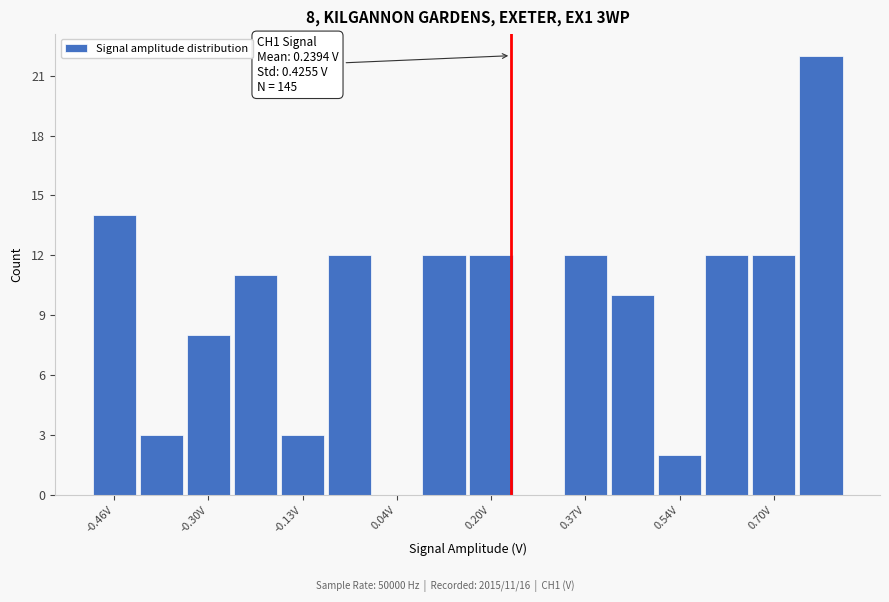

Which range on the x-axis has the tallest bar?

0.74 to 0.82